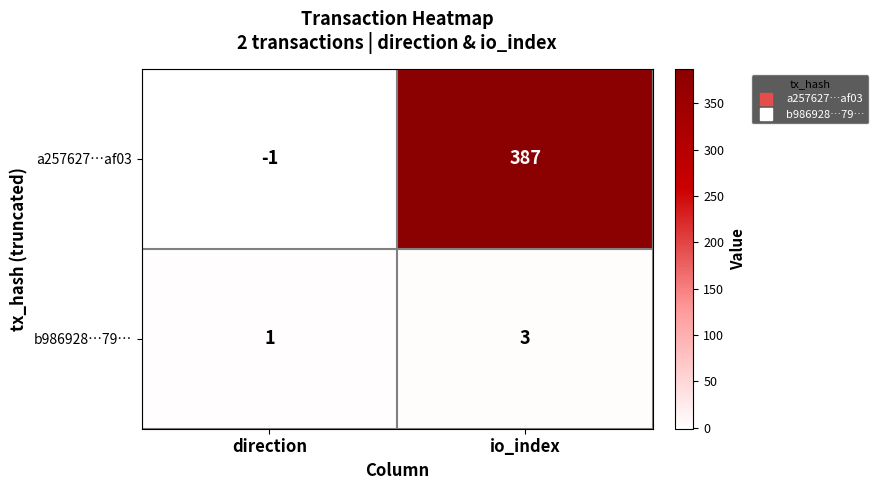

Reading left to right, extract all data points from this chart.

a257627…af03: direction=-1	io_index=387
b986928…79…: direction=1	io_index=3